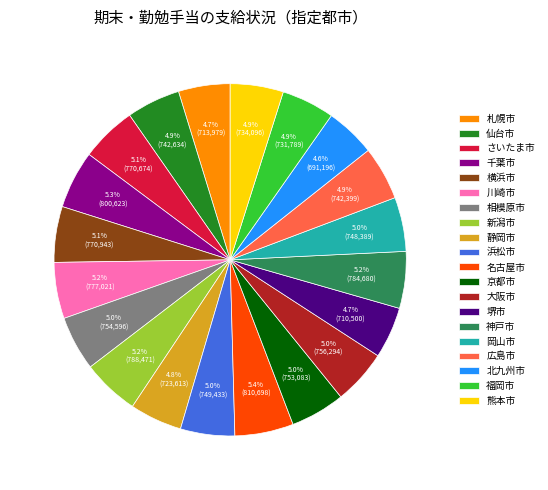

To the nearest percent, what is the difference between the largest and smallest slice percentages?

1%